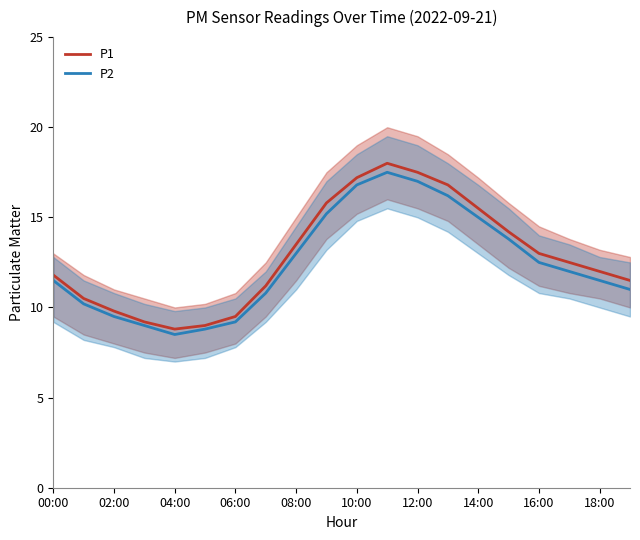

What is the maximum value for P1?

18.0